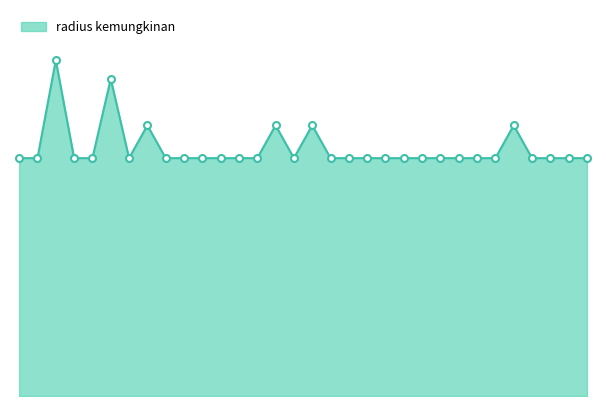

Does the chart have visible grid lines?

No